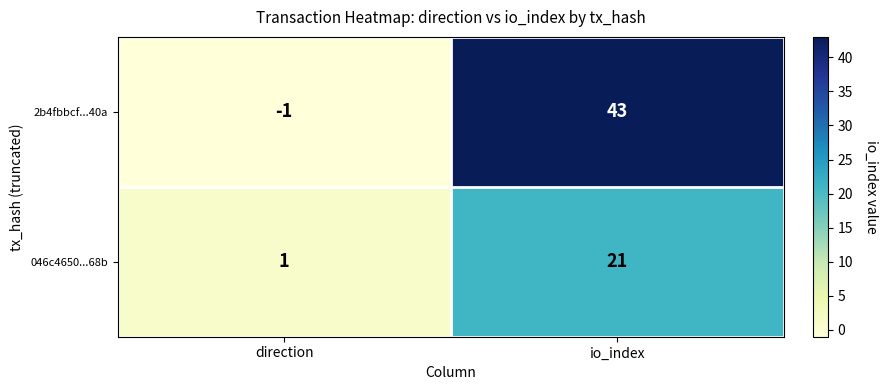

What is the sum of all 046c4650...68b values?

22